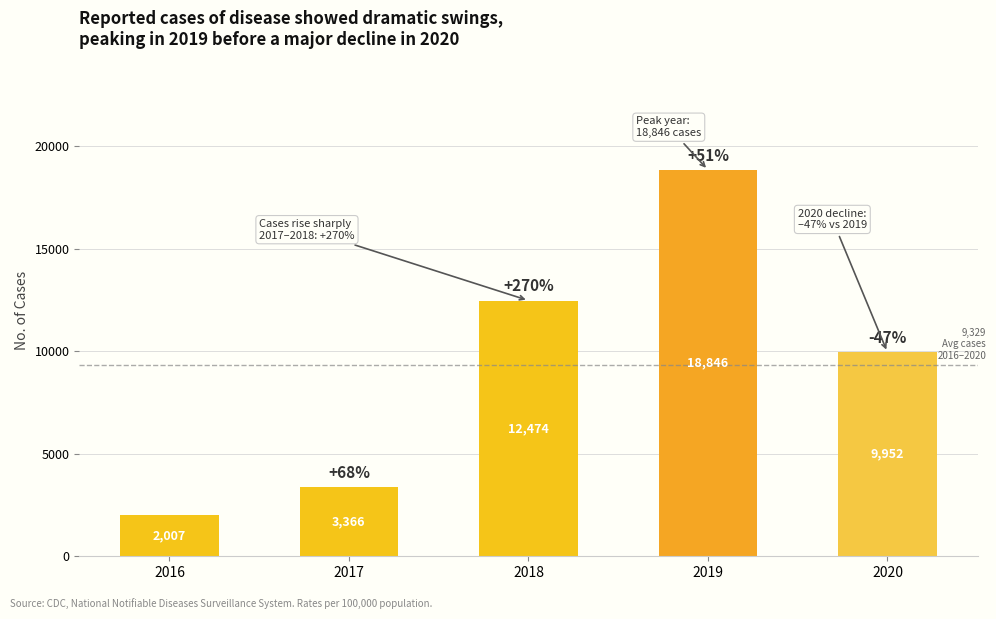

Which category has the lowest value across all series?

2016